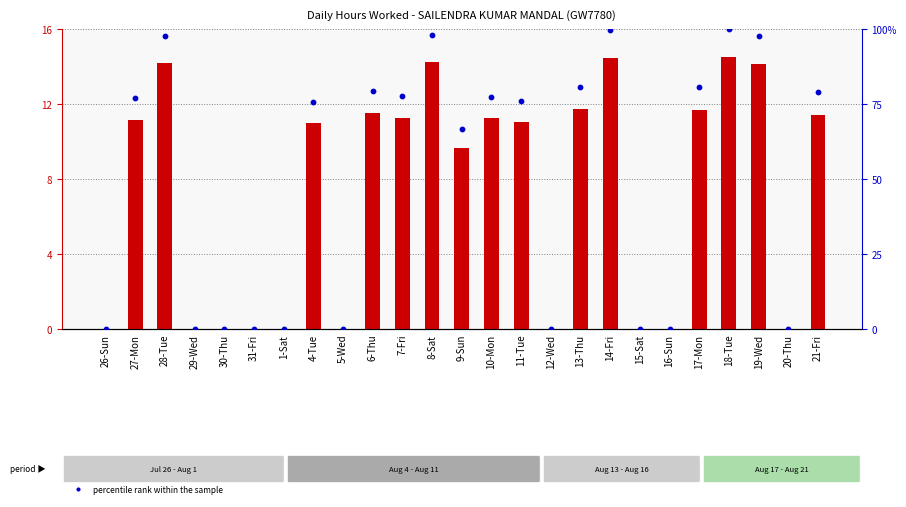

At how many categories does at least one series exceed 20?

15